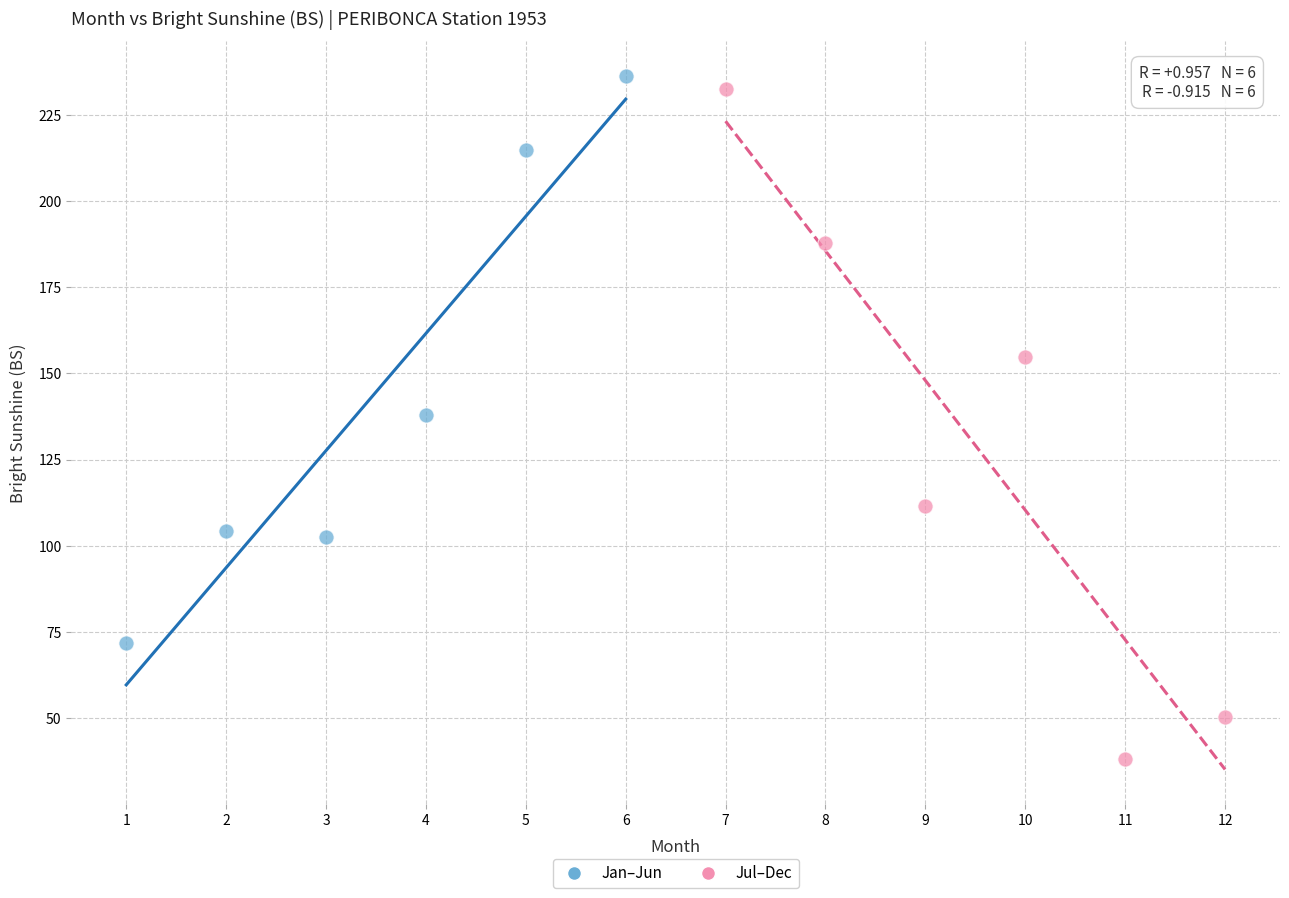

Which series reaches the minimum Y coordinate?

Jul–Dec